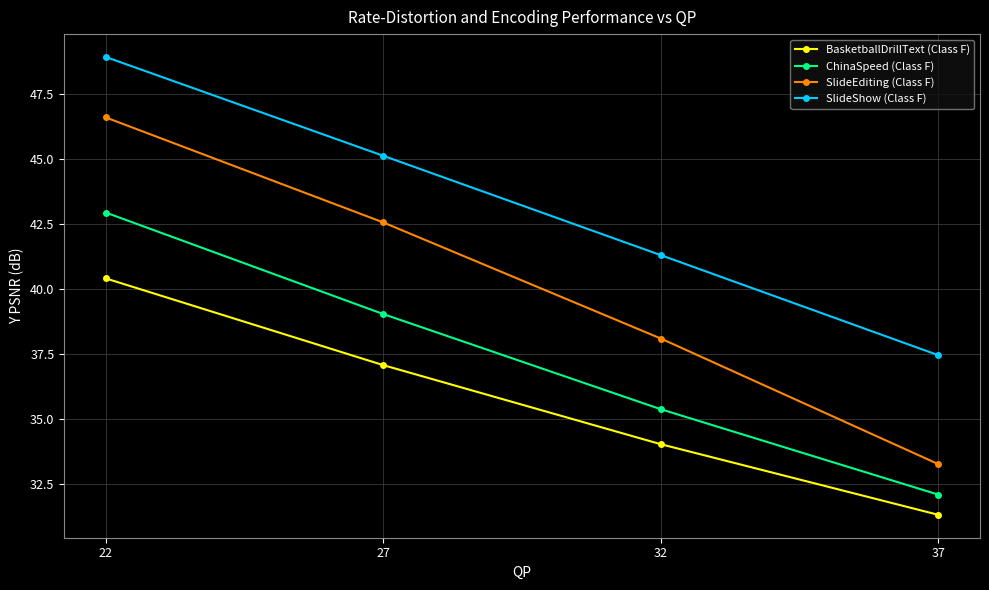

True or false: SlideEditing (Class F) and SlideShow (Class F) cross at least once.

False